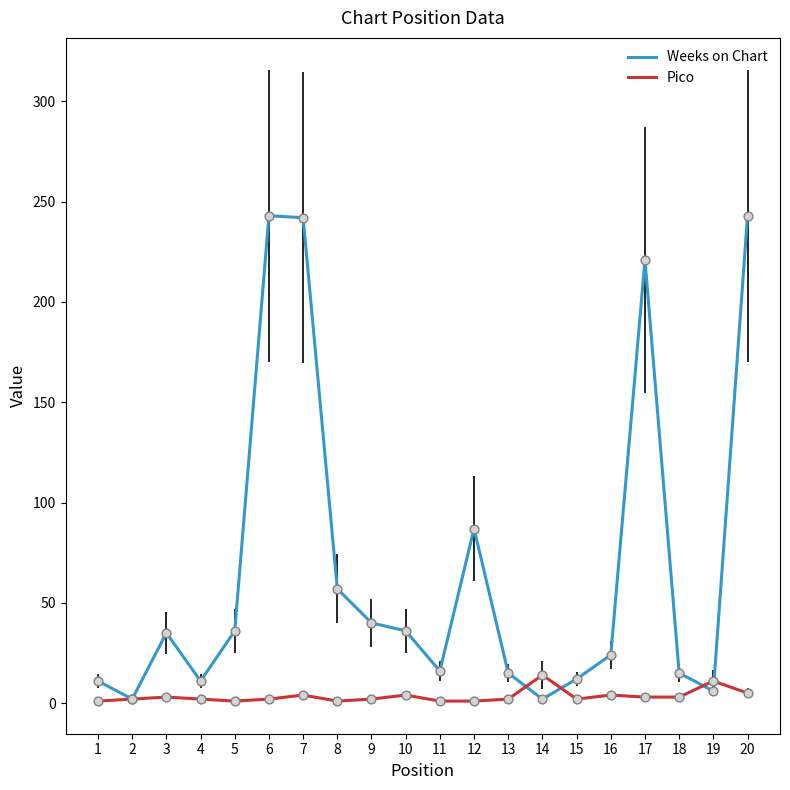

Is the value of Weeks on Chart at 20 greater than the value of Pico at 5?

Yes